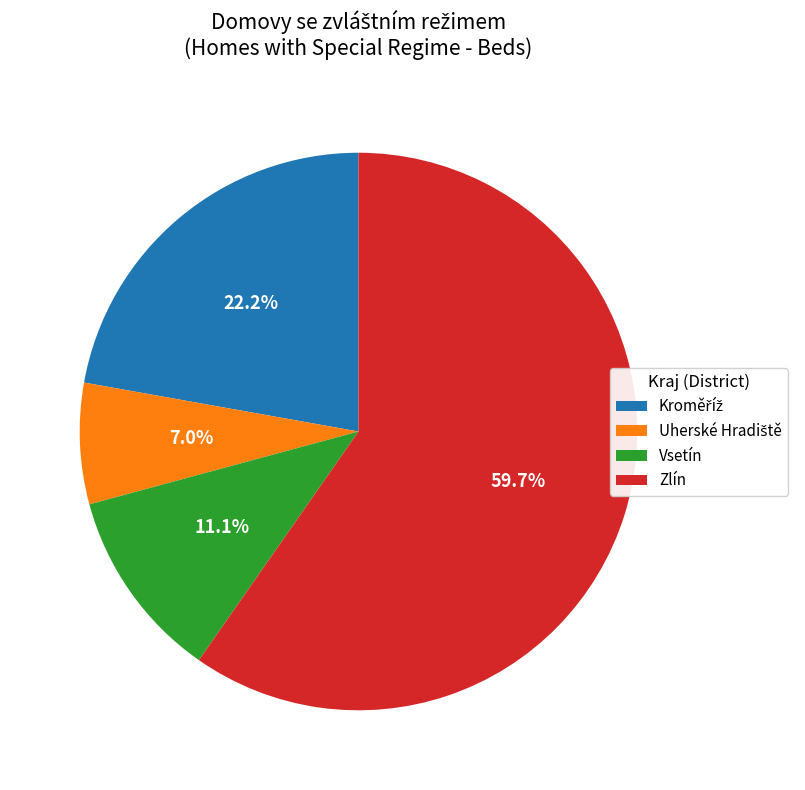

Does any single category account for the majority?

Yes